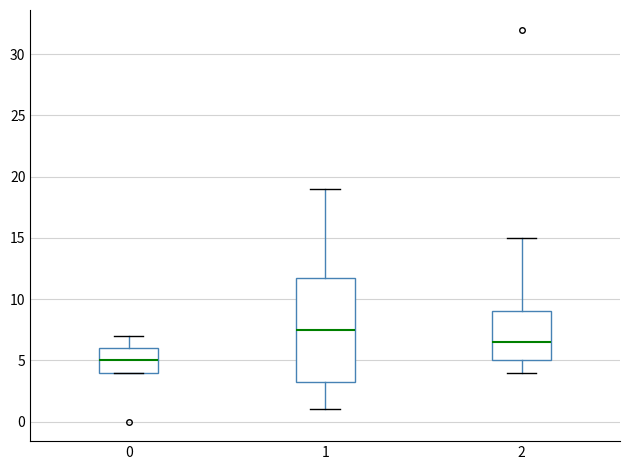

Reading left to right, read every box against the y-axis: the position of its median line, the range the box covers, and the ends of its whiskers. The values are not printed on the chart, so give them approximately, as read against the axis.

0: median 5.0, box 4.0 to 6.0, whiskers 4.0 to 7.0
1: median 7.5, box 3.5 to 12.0, whiskers 1.0 to 19.0
2: median 6.5, box 5.0 to 9.0, whiskers 4.0 to 15.0